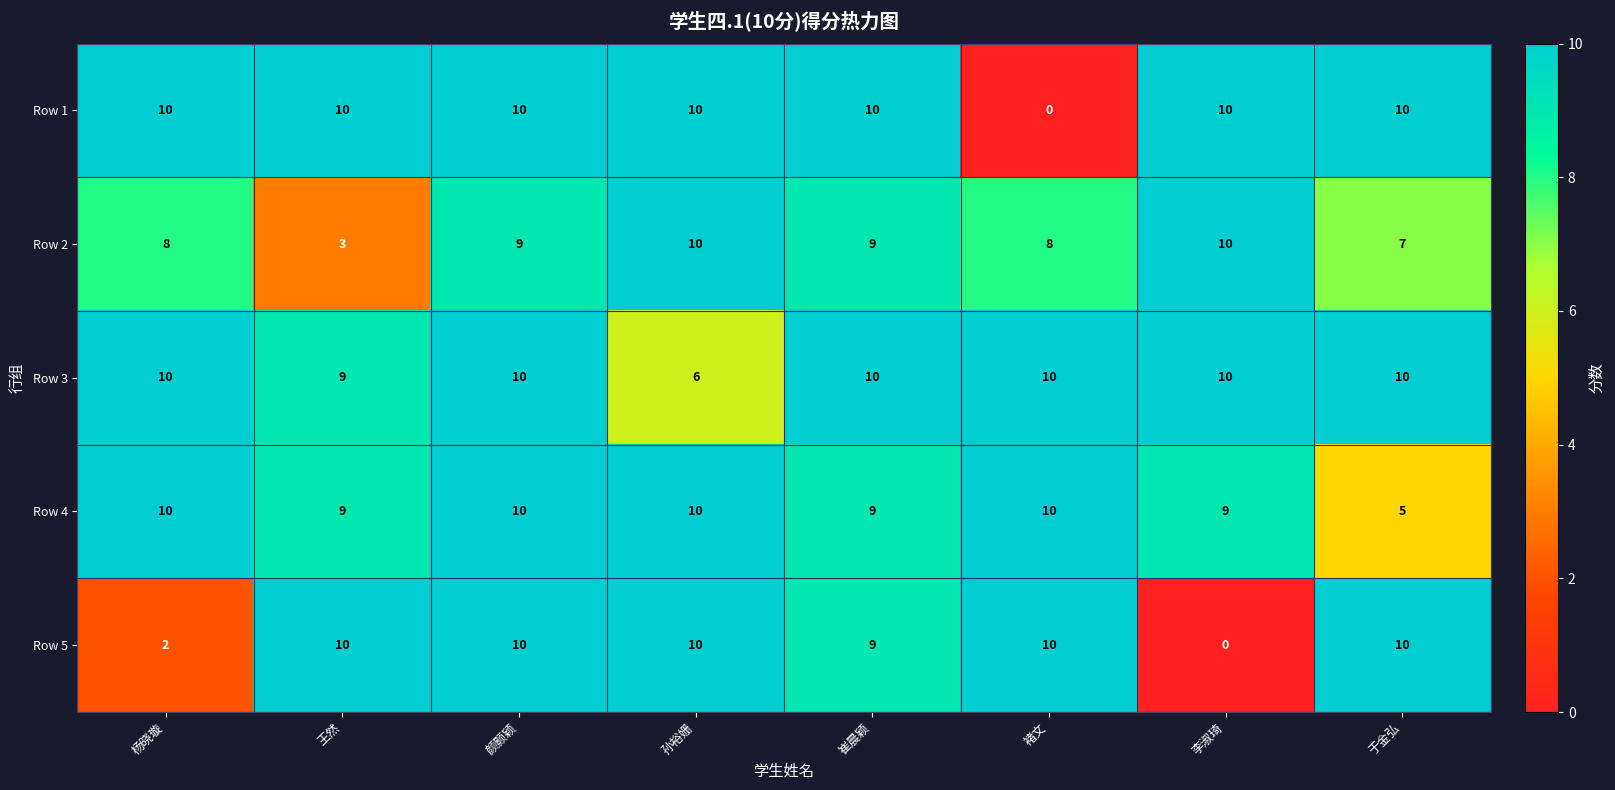

What is the sum of the Row 3 values at 崔晨颖 and 颜颢颖?

20